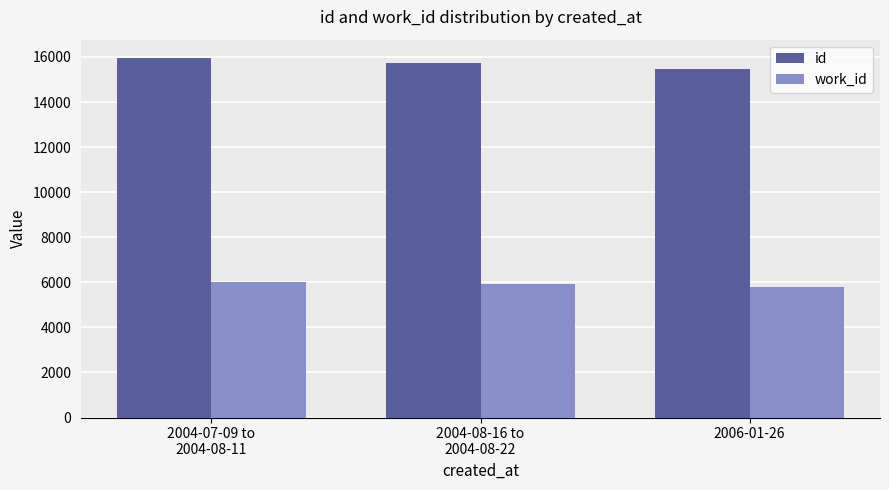

What is the sum of all id values?

47158.4